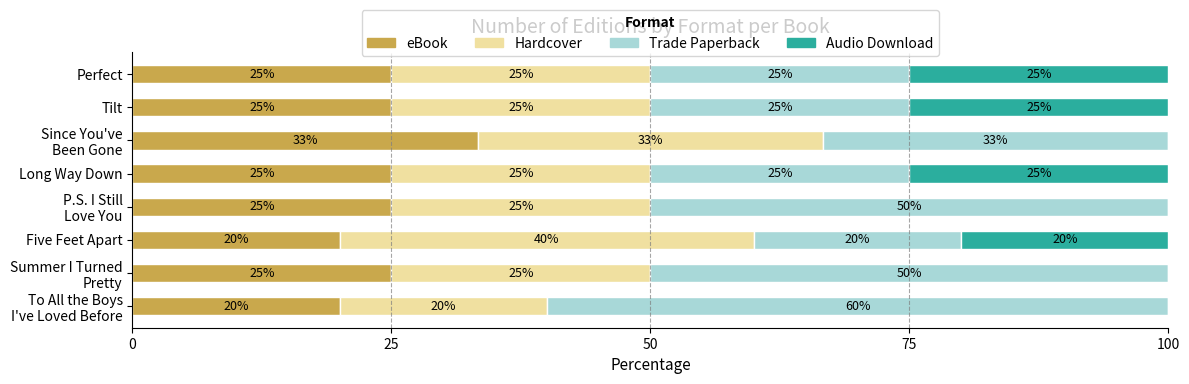

What is the total value across all series at Long Way Down?

100.0